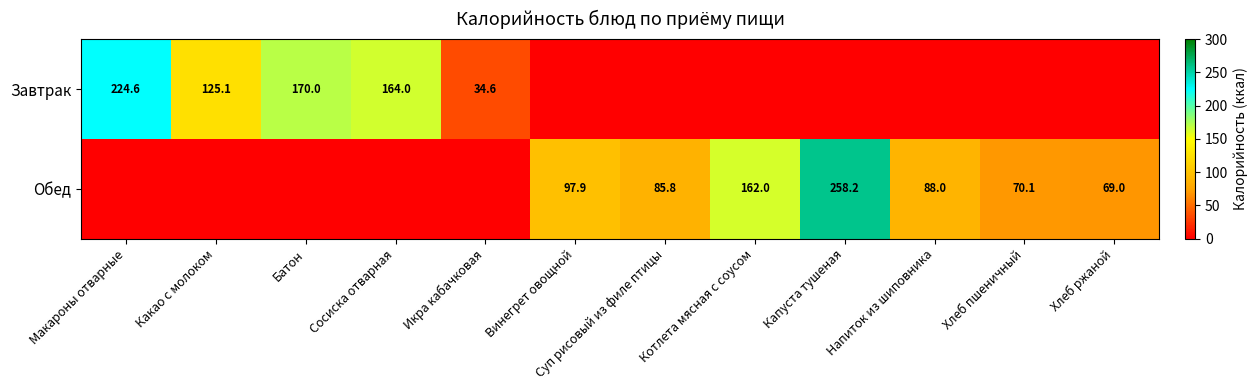

The value of Обед at Винегрет овощной is 97.9. True or false?

True